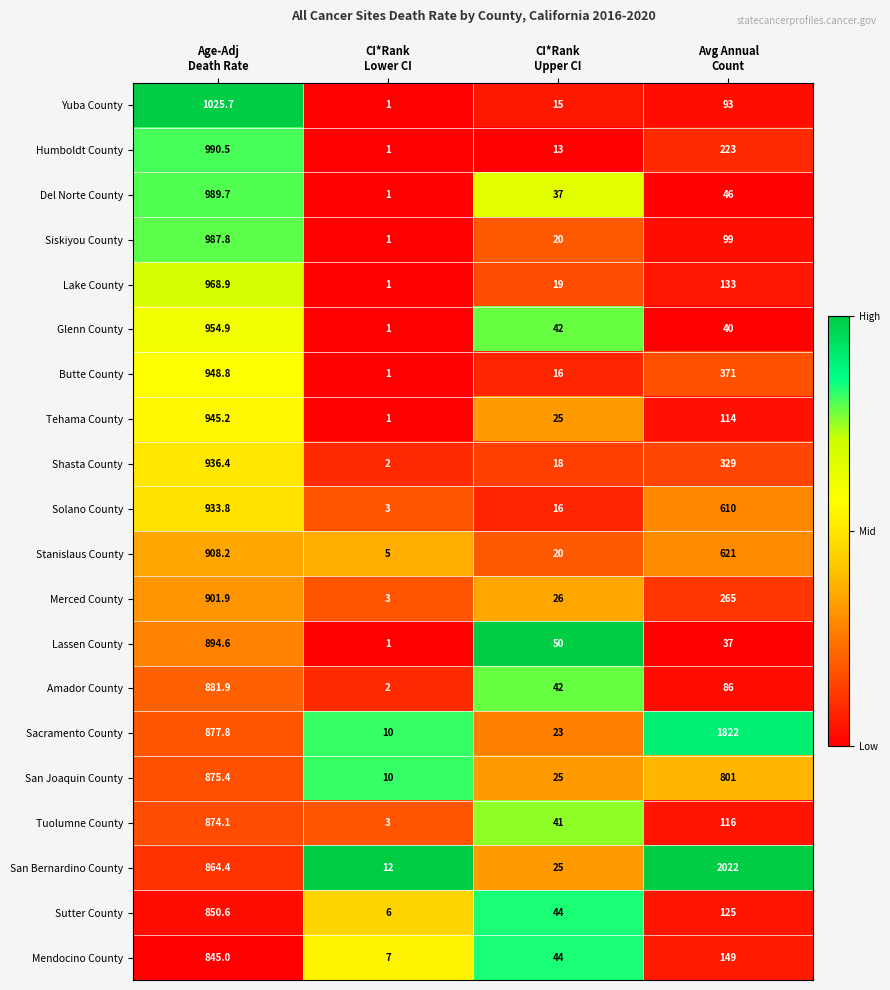

What is the maximum value shown in the chart?

2022.0